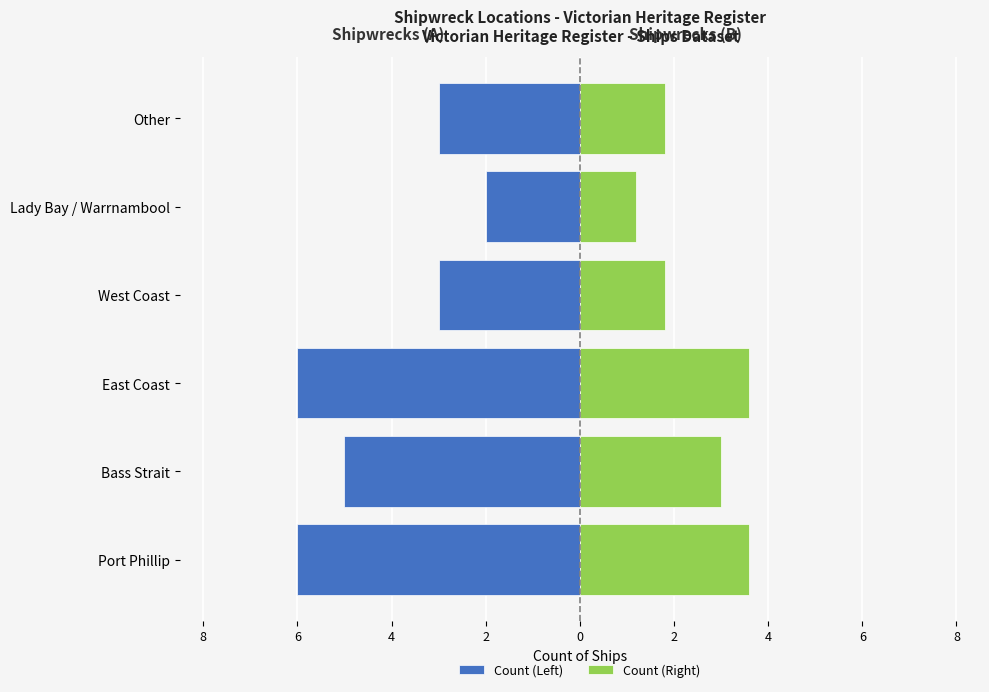

Reading right to left, what are all the values shown in this chart?

Count (Left): -3.0	-2.0	-3.0	-6.0	-5.0	-6.0
Count (Right): 1.8	1.2	1.8	3.6	3.0	3.6